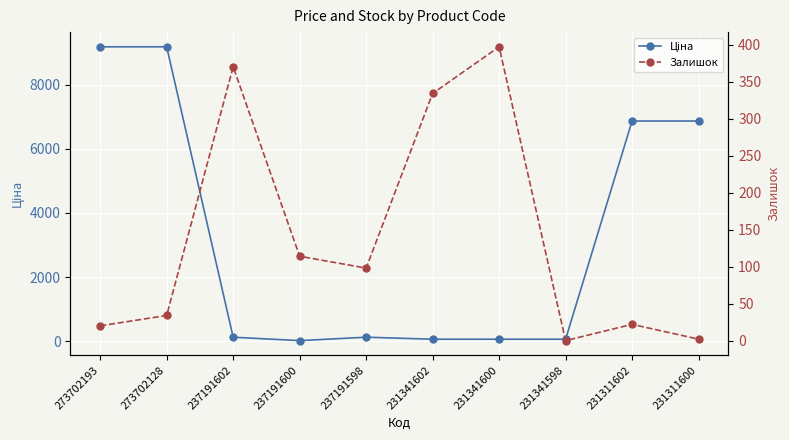

True or false: Ціна and Залишок intersect in this chart.

True